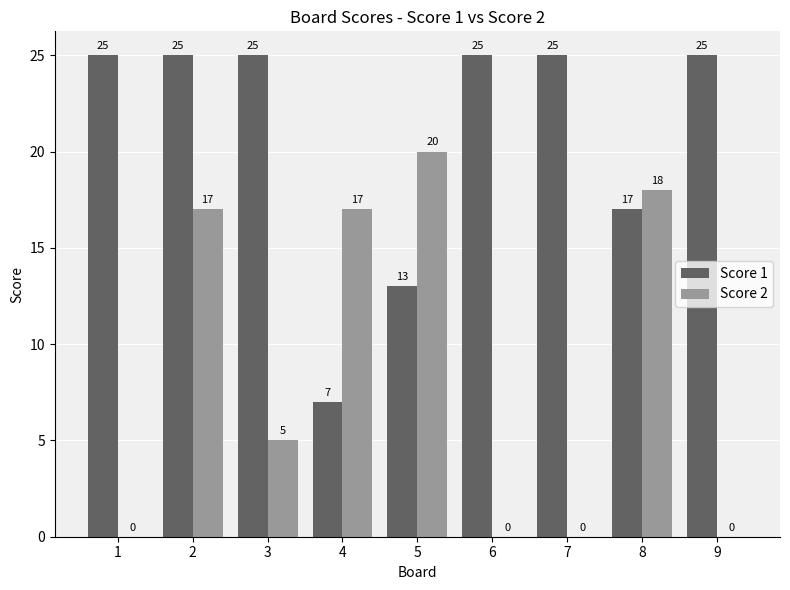

What is the average value of the Score 2 series?

9